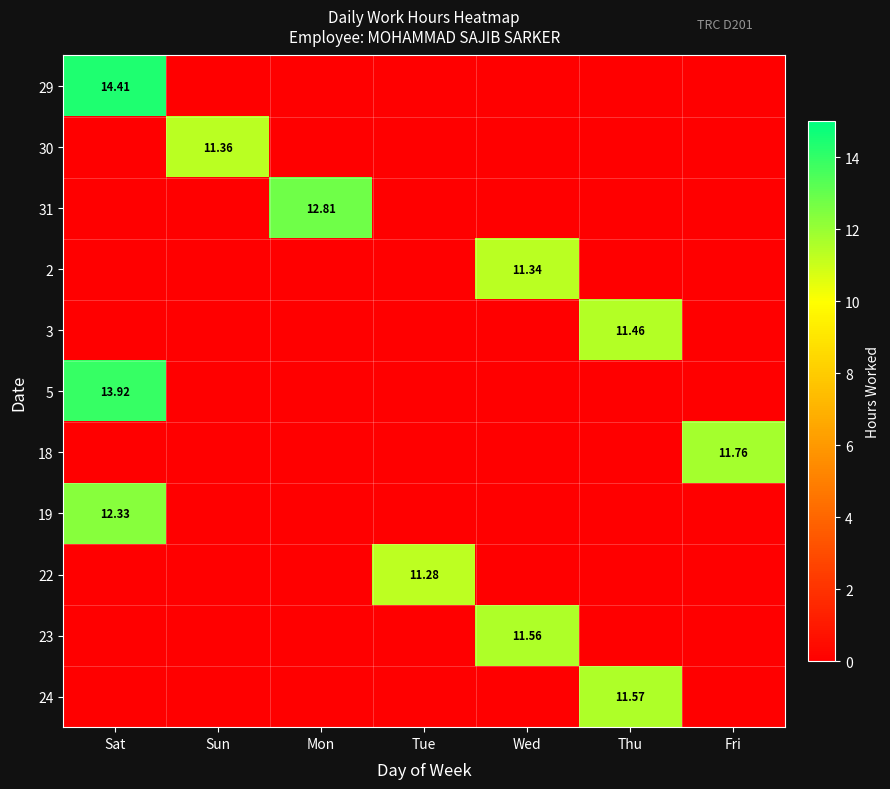

What is the difference between the maximum and minimum values in the 29 series?

14.4